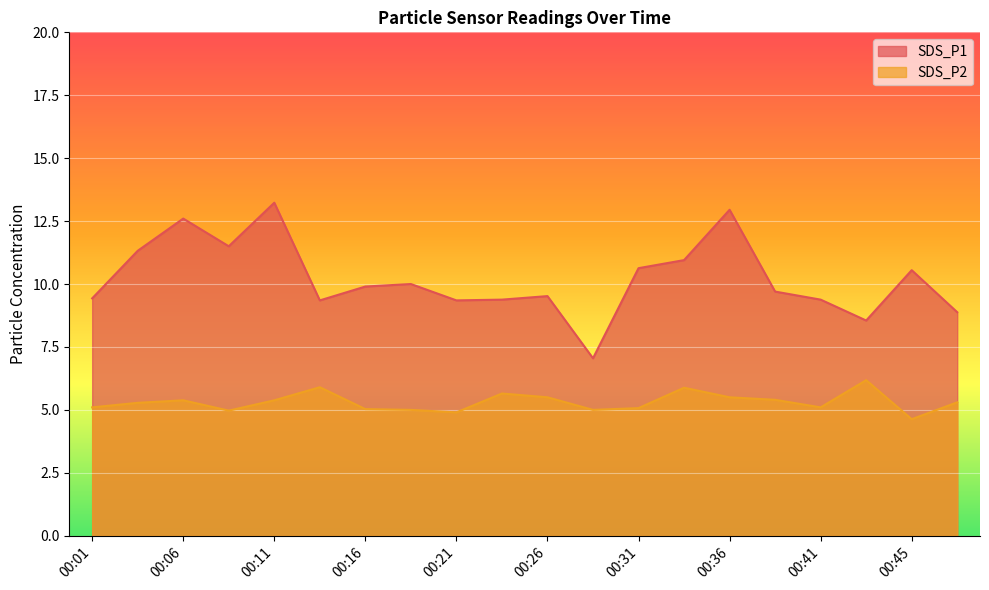

Where is SDS_P2 nearest to the value 5?

00:18